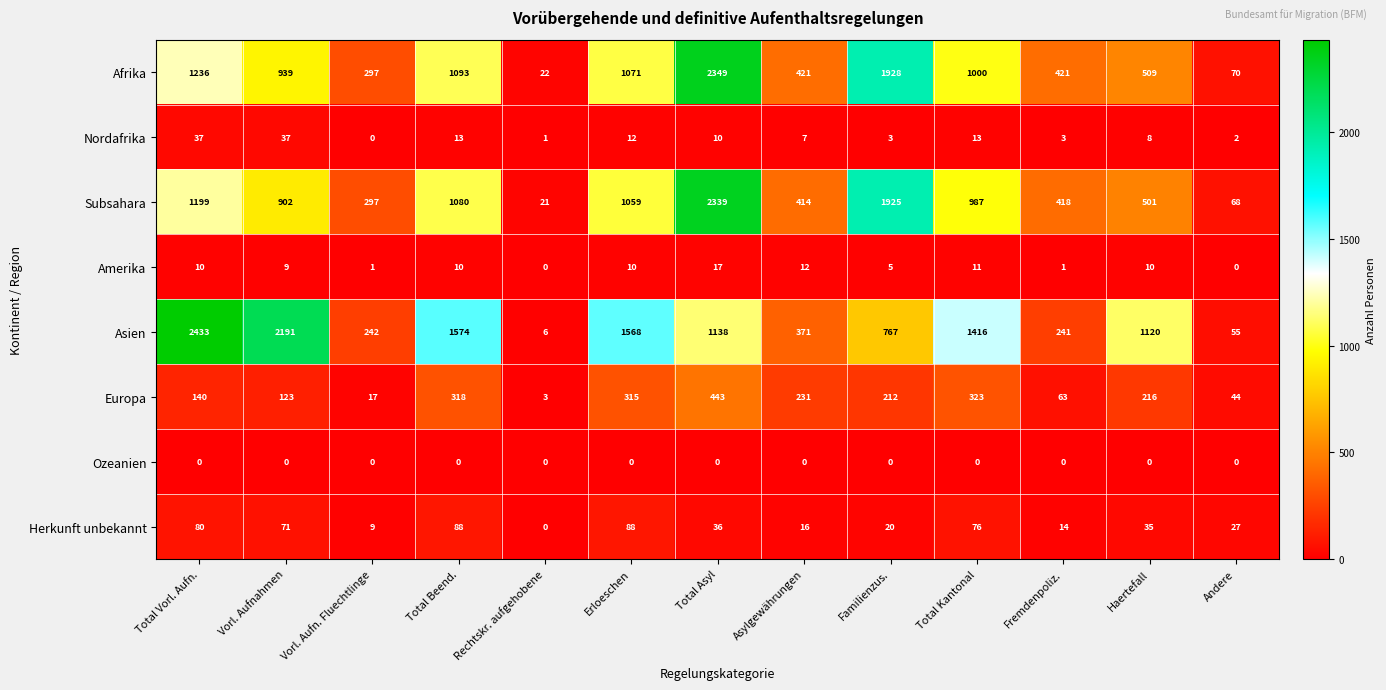

How many values in Nordafrika are above zero?

12